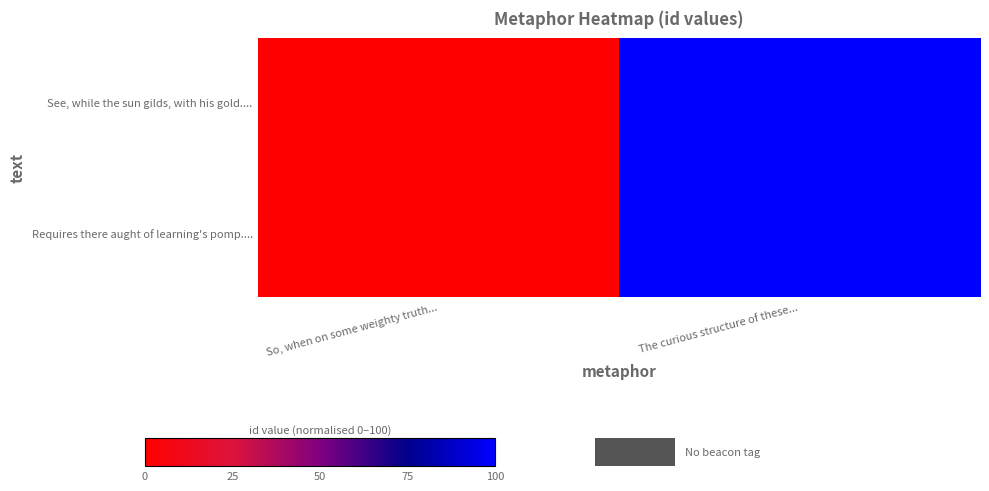

How many data points does each series have?

2